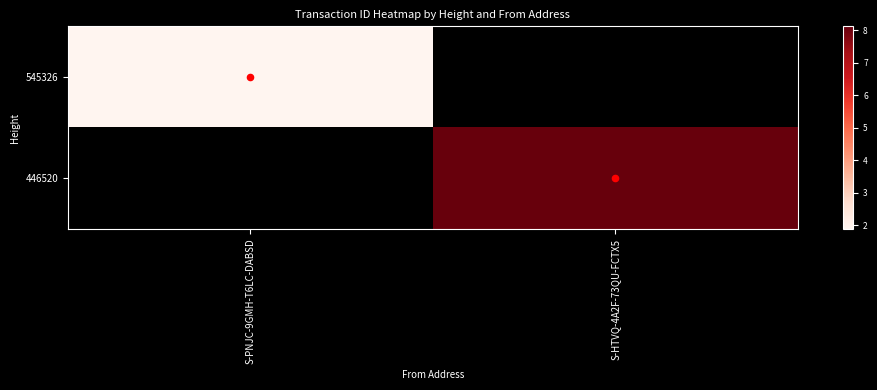

What is the difference between the highest and lowest values at S-HTVQ-4A2F-73QU-FCTX5?

17218116320248520704